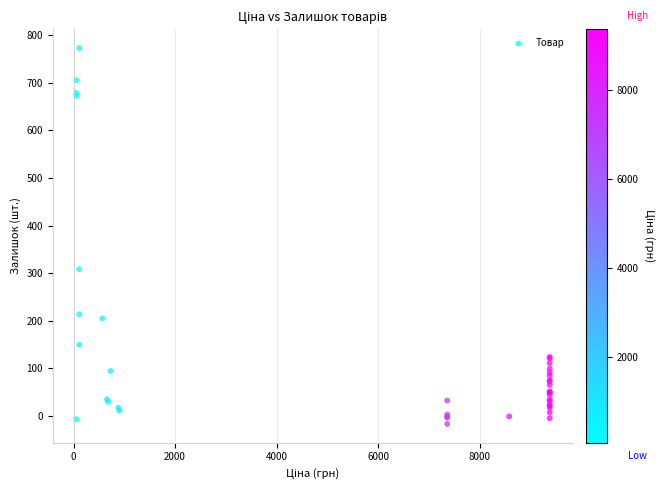

What Y value in the scatter plot is closest to 377?

308.0